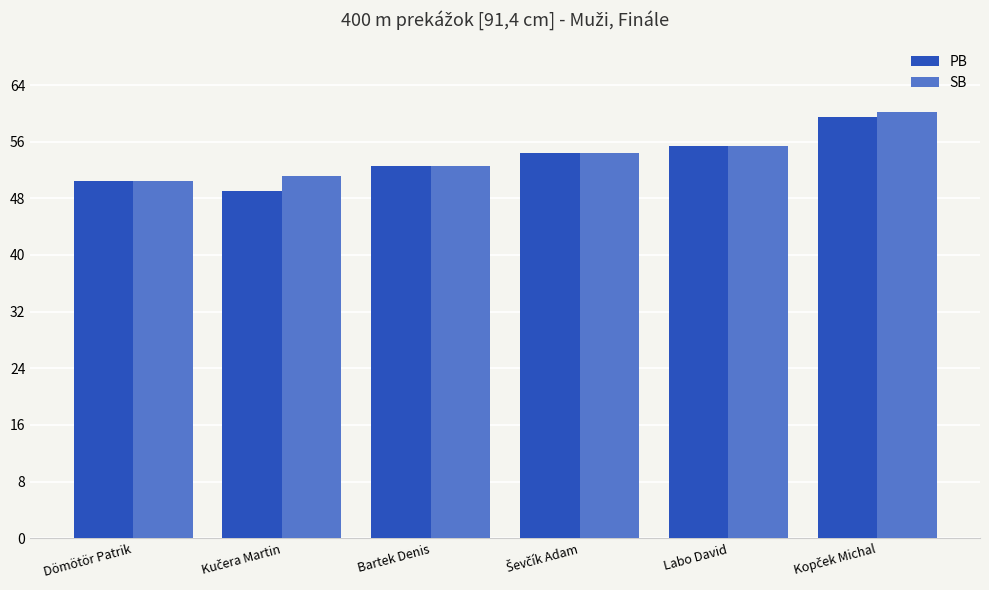

What is the average value of the PB series?

53.6